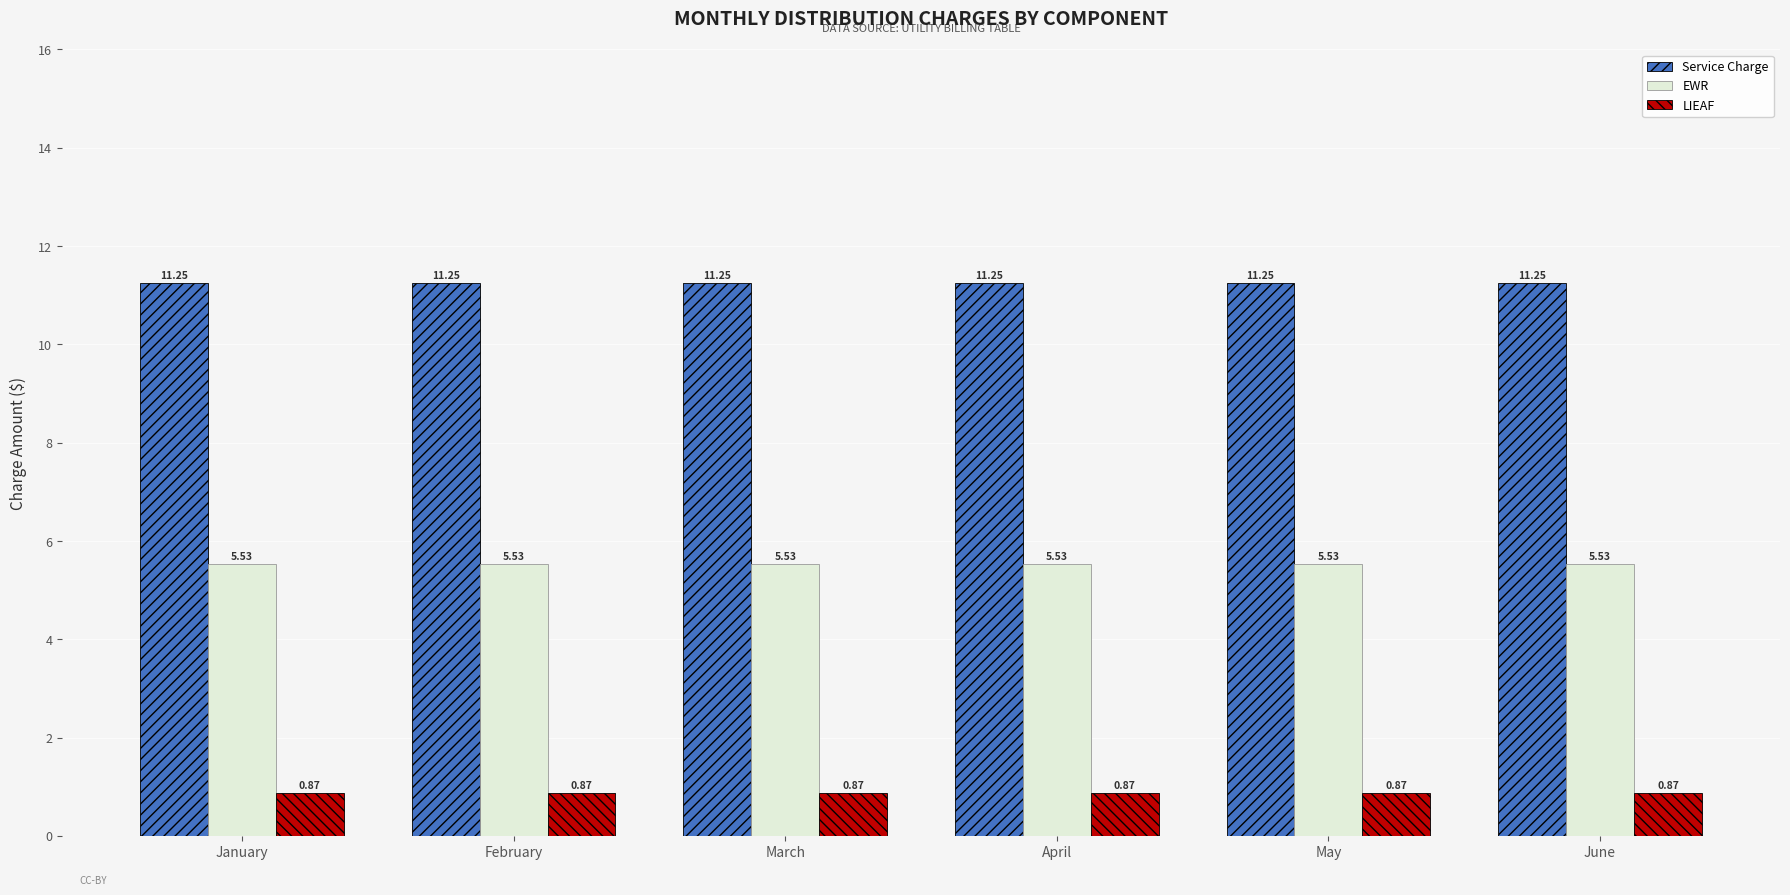

What is the spread (max minus min) of values at March?

10.4